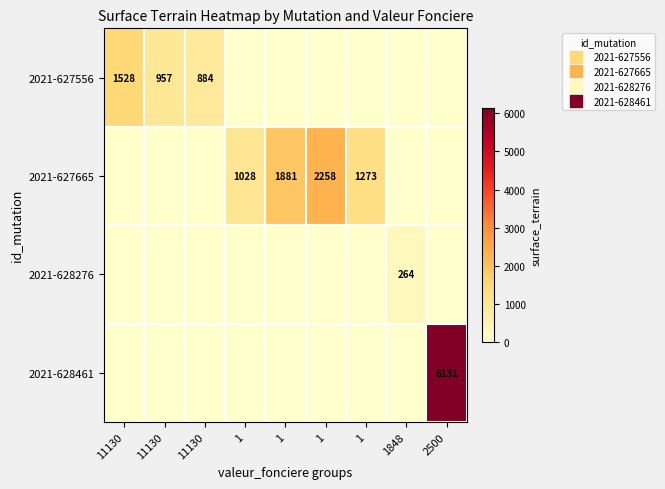

The 2021-628461 series shows 0 at 1. True or false?

True